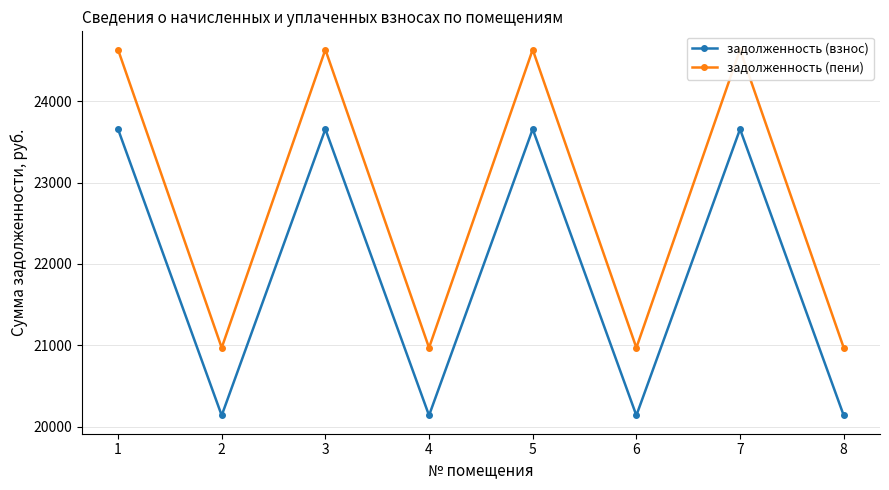

What is the highest value of the задолженность (взнос) series?

23656.3